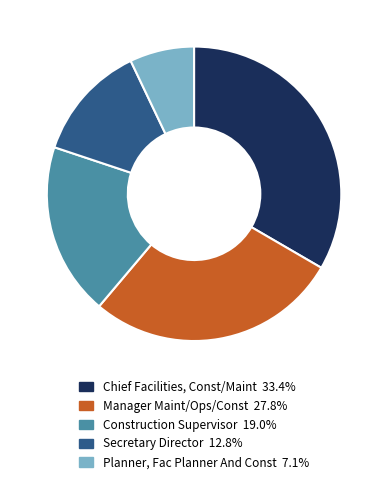

Rank the categories by value from highest to lowest.

Chief Facilities, Const/Maint, Manager Maint/Ops/Const, Construction Supervisor, Secretary Director, Planner, Fac Planner And Const